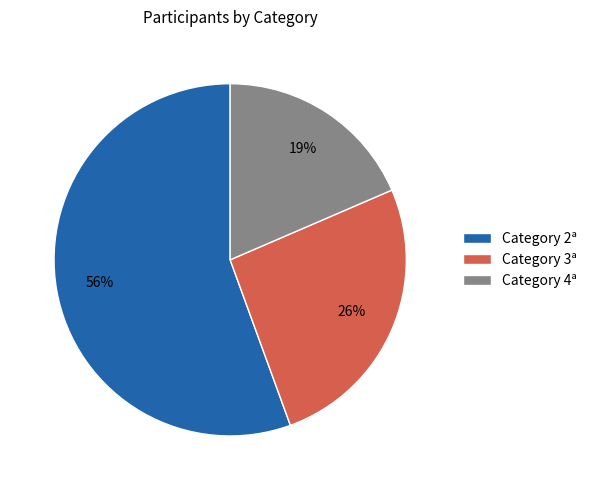

Is it true that Category 2ª is 67% of the pie?

False